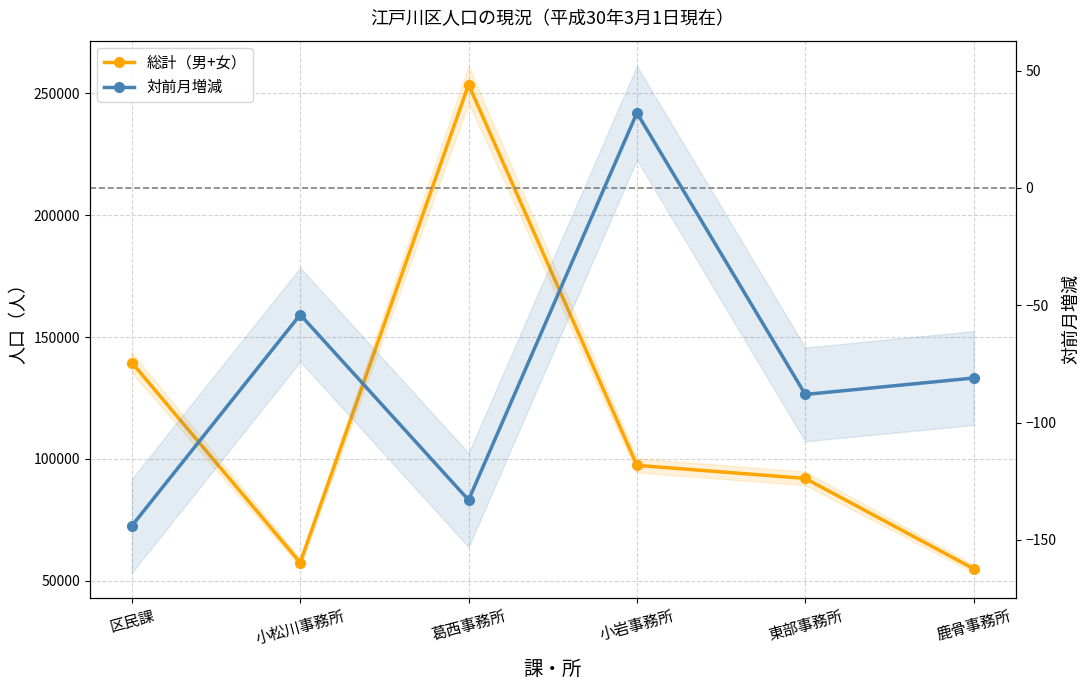

Reading left to right, list all the values displayed in this chart.

総計（男+女）: 139504	57484	253522	97376	92015	54995
対前月増減: -144	-54	-133	32	-88	-81